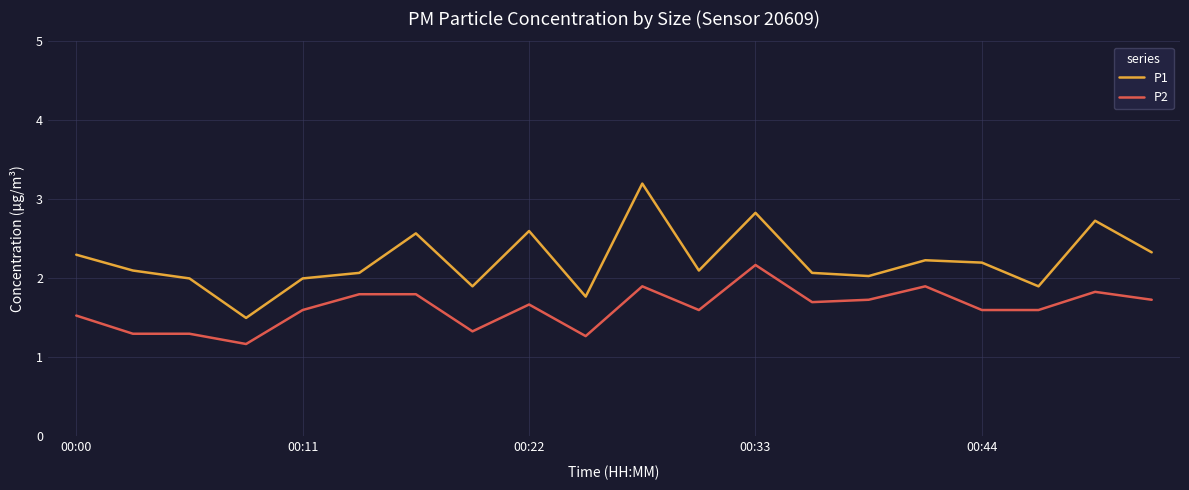

What is the maximum value for P2?

2.2